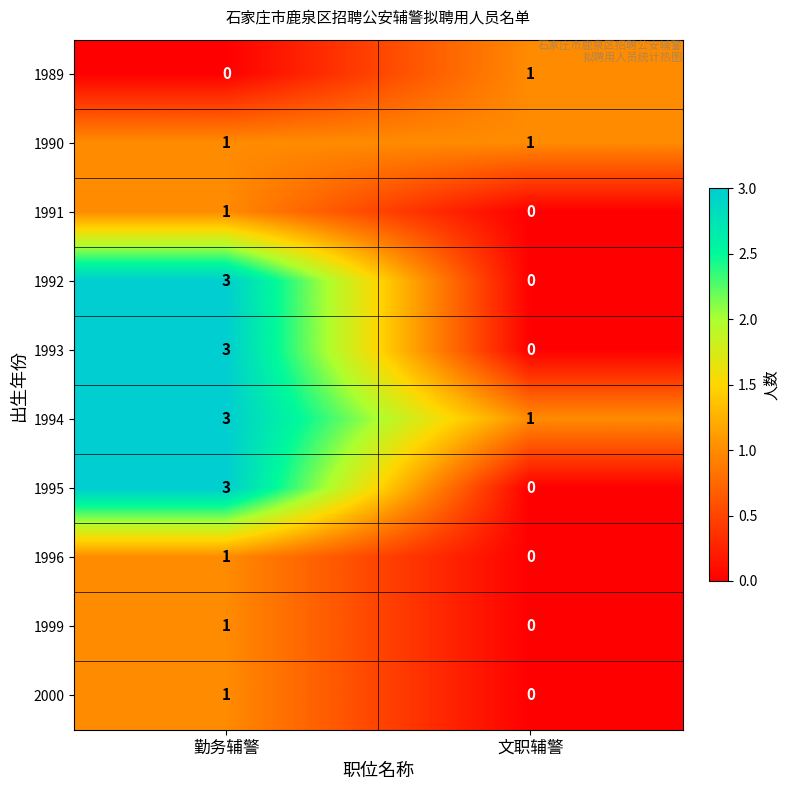

Count the number of data series in this chart.

10